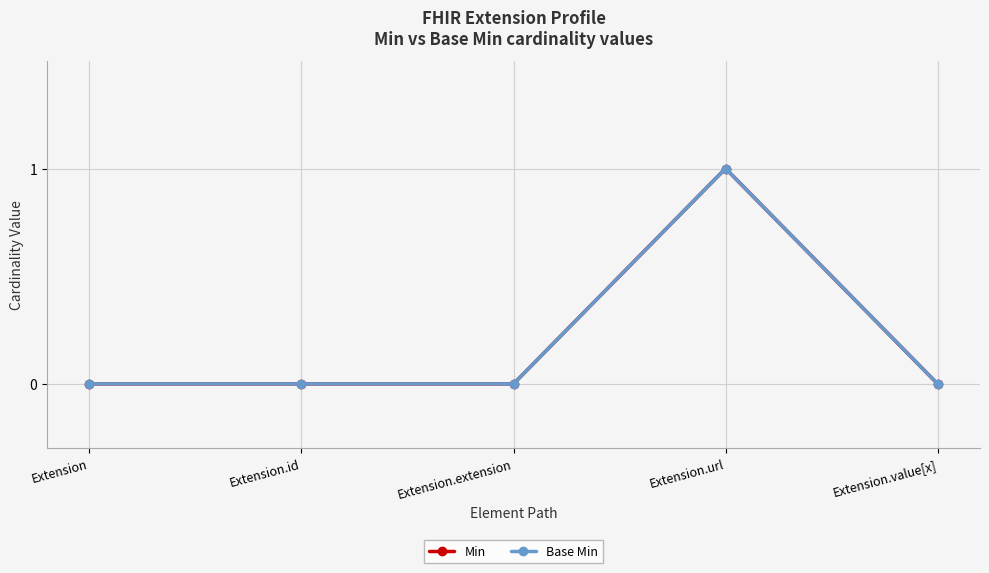

How many positive values does the Min series have?

1